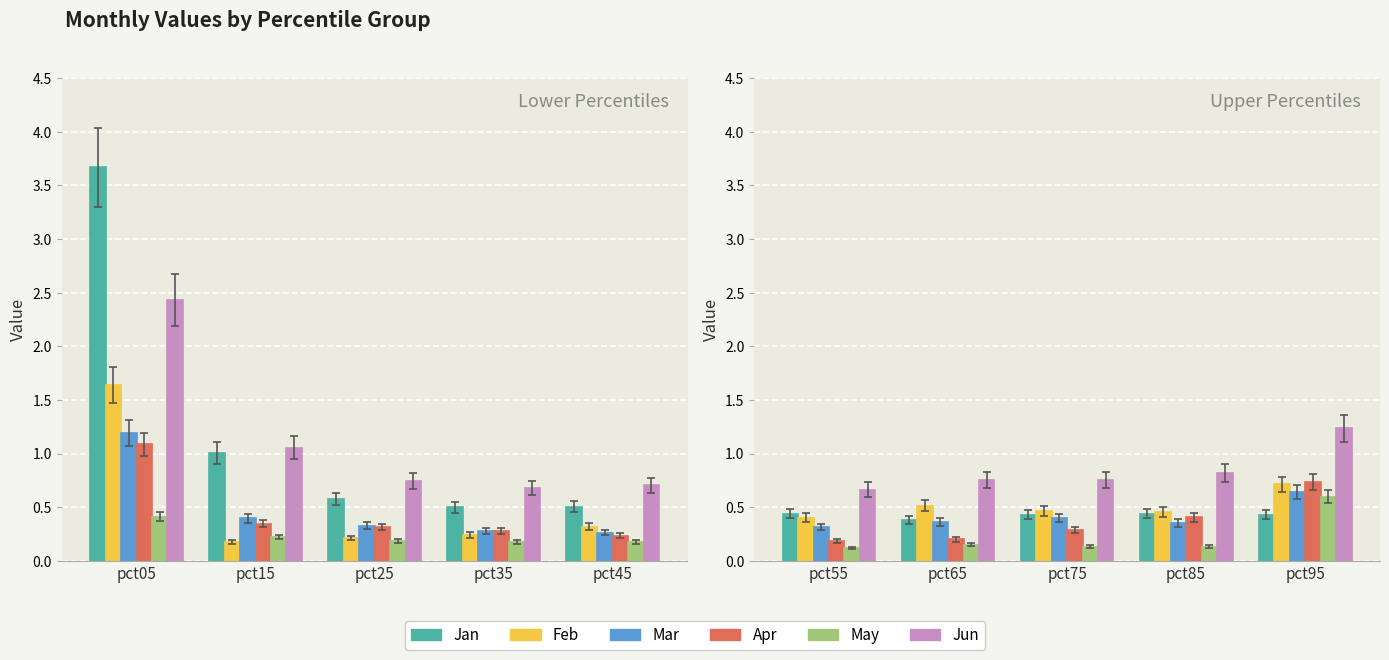

The value of Jun at pct95 is 0.5. True or false?

False